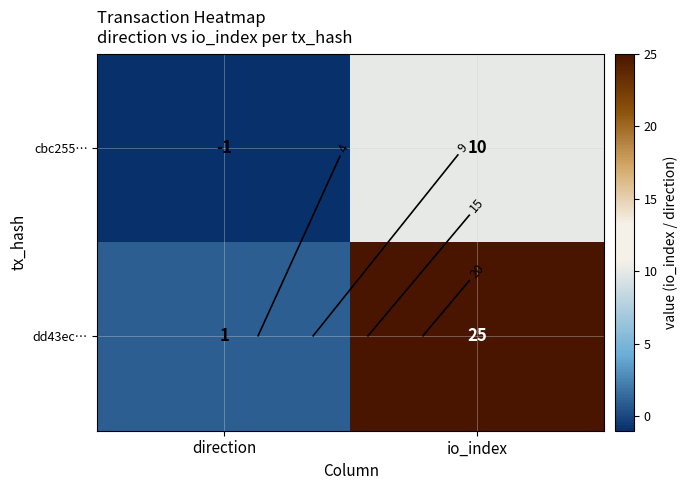

How many values in cbc255… are above zero?

1